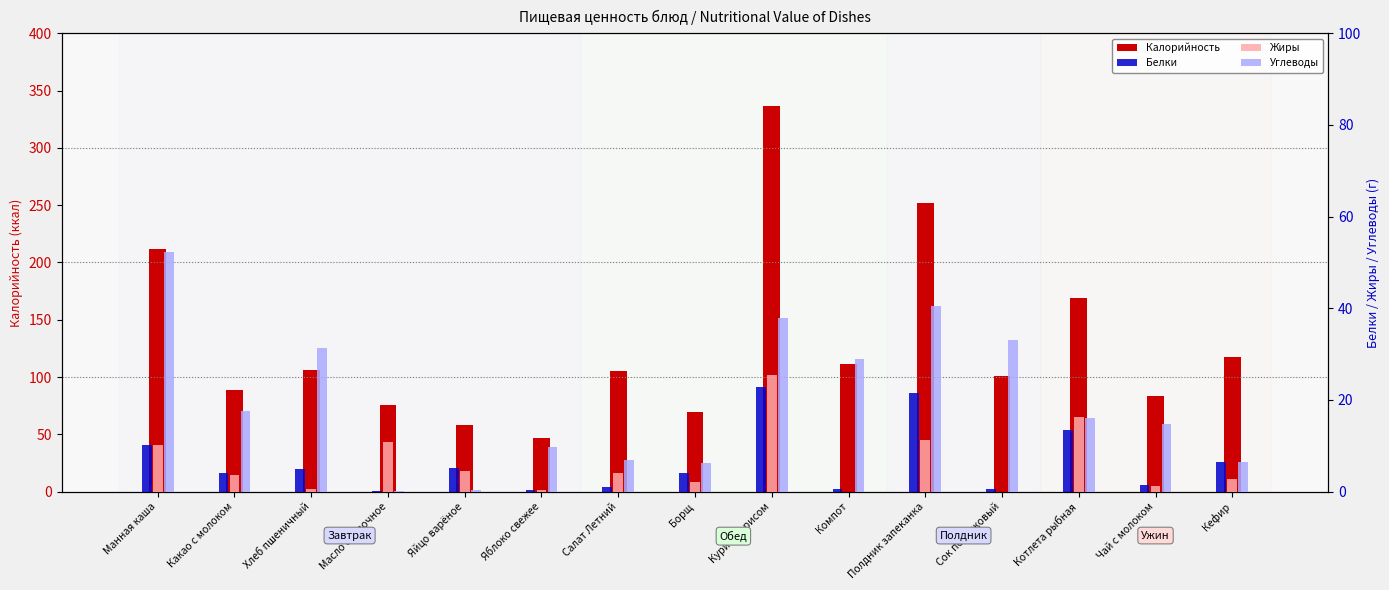

What is the total value across all series at Манная каша?

284.4